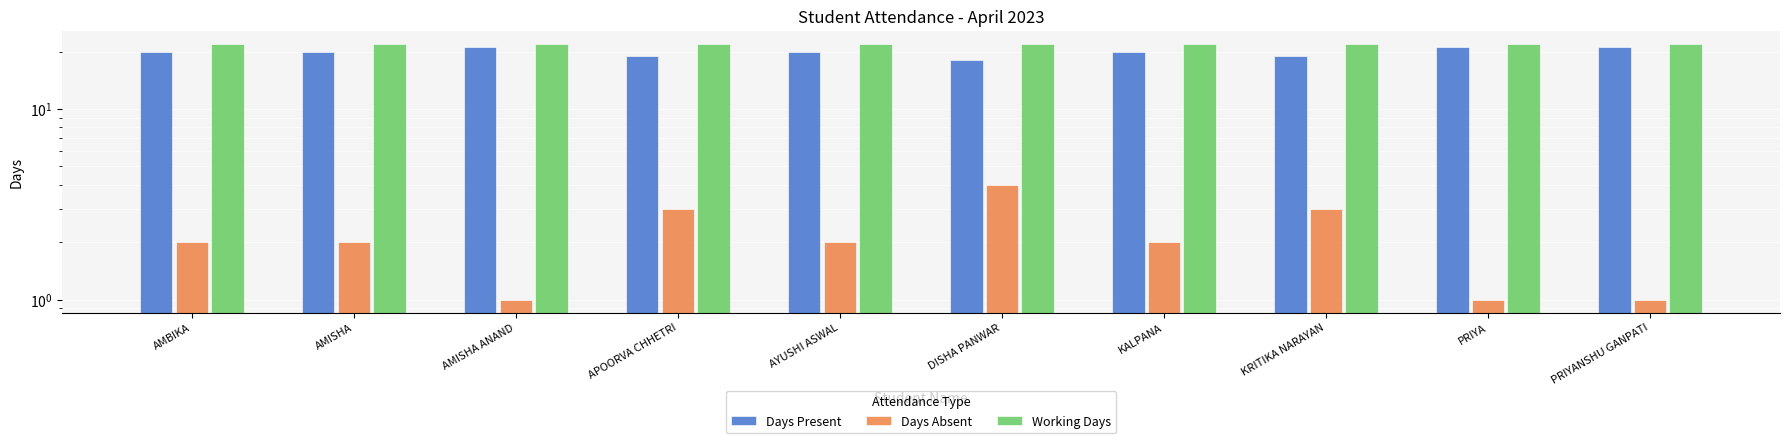

What is the value of the Days Present bar at the 2nd from the left?

20